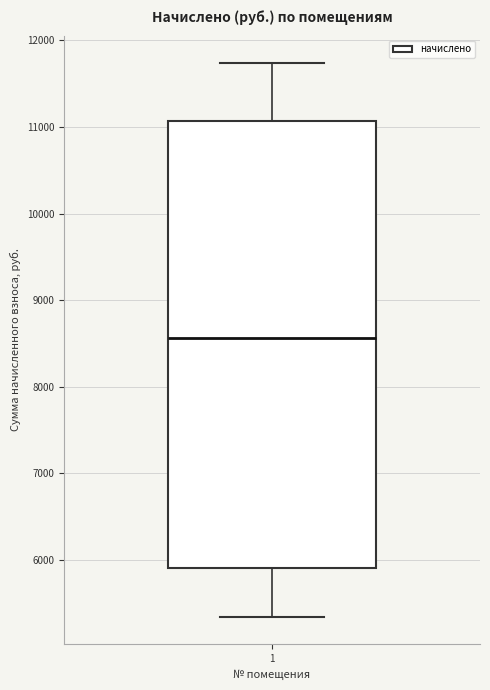

Read this box plot against the y-axis: the position of the median line, the range covered by the box, and the ends of both whiskers. The values are not printed on the chart, so give them approximately, as read against the axis.

median 8600, box 5900 to 11100, whiskers 5300 to 11700